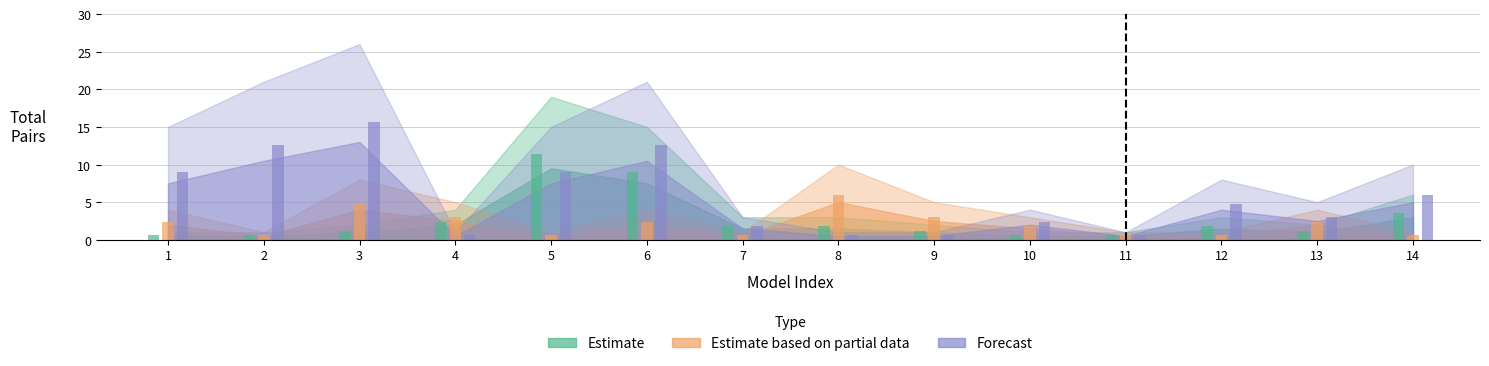

Which series has the largest range (max minus min)?

Forecast